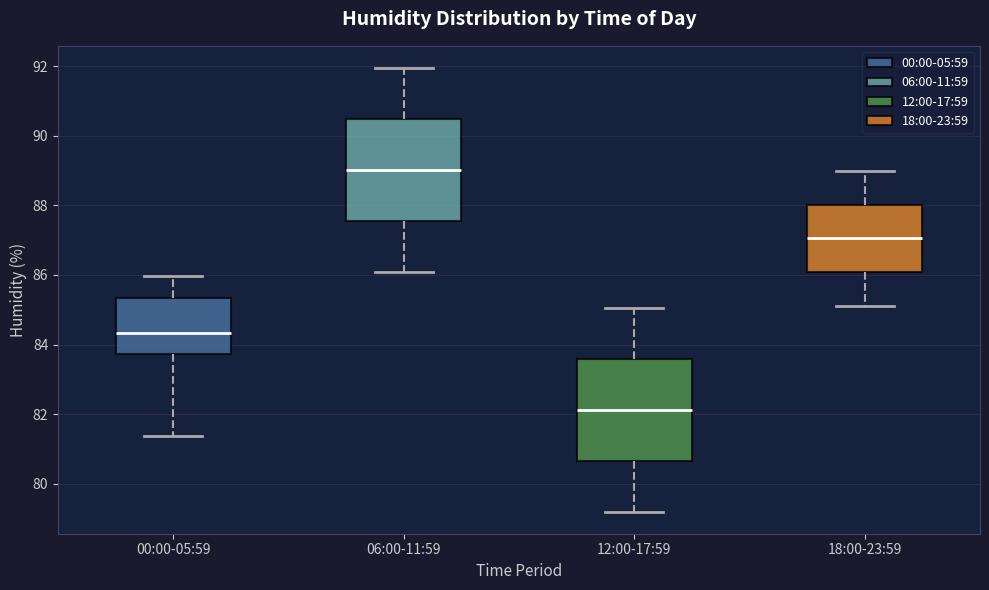

Where is the lower edge of the box for 06:00-11:59 on the y-axis? The values are not printed on the chart, so give them approximately, as read against the axis.

87.6